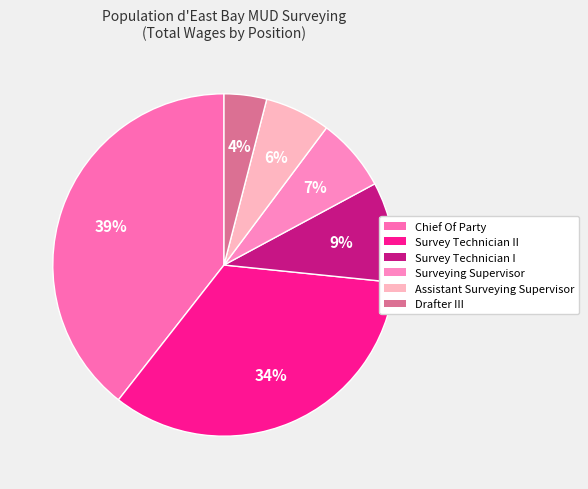

What percentage is the Chief Of Party slice, to the nearest percent?

39%